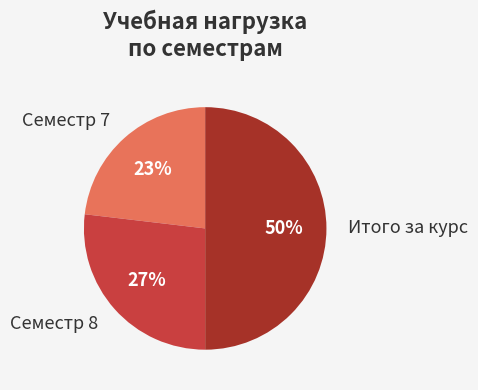

To the nearest percent, what is the combined percentage of Семестр 8 and Семестр 7?

50%